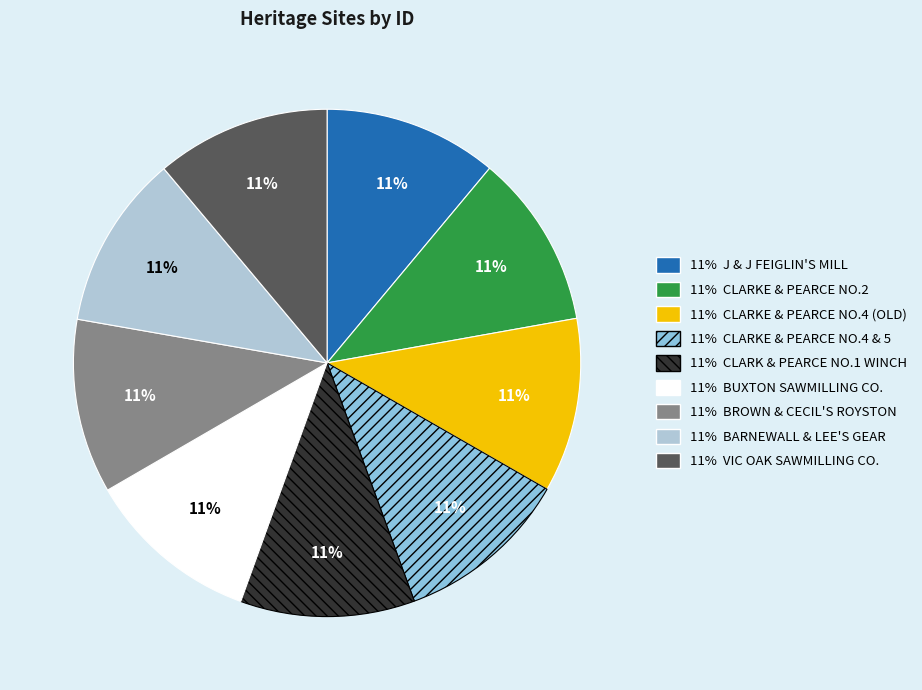

To the nearest percent, what is the average slice percentage?

11%